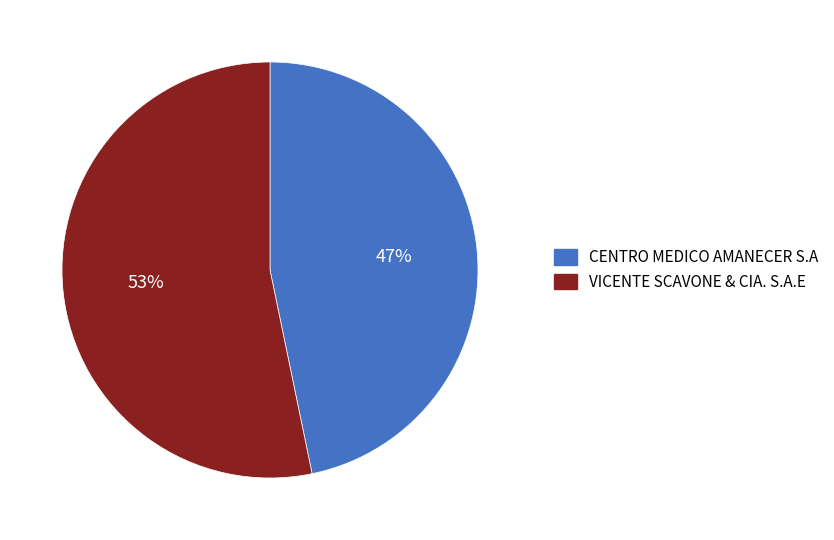

The VICENTE SCAVONE & CIA. S.A.E slice represents 67% of the pie. True or false?

False